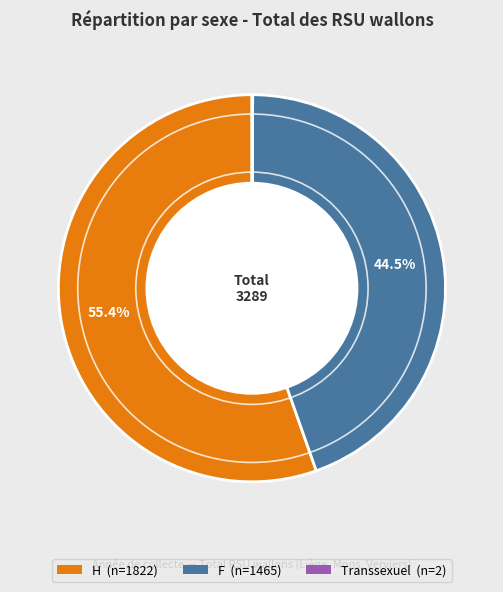

What is the total percentage of H and F?

99.9%